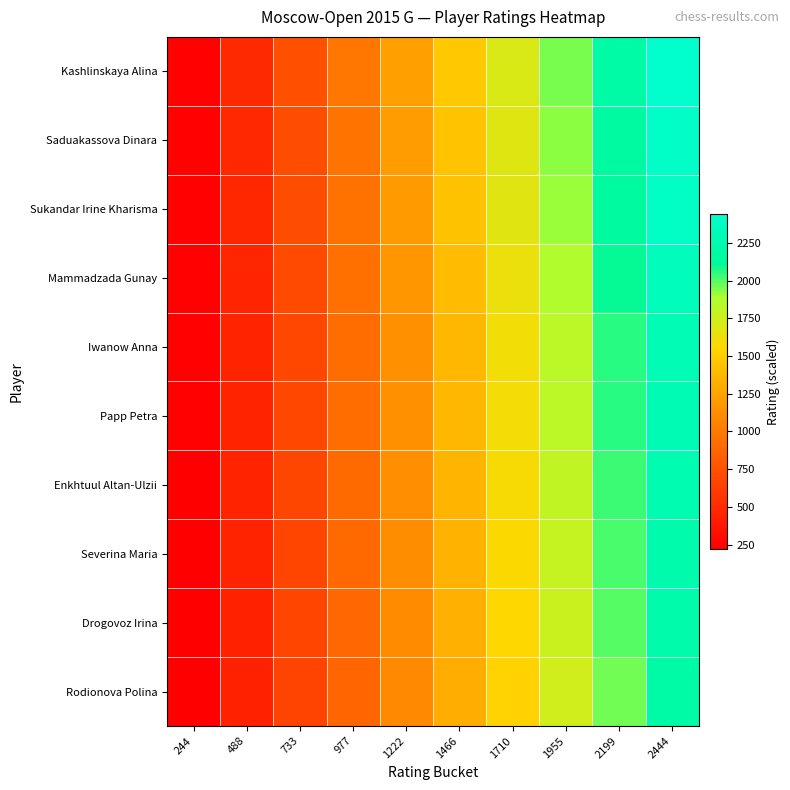

What is the spread (max minus min) of values at 1466?

156.0